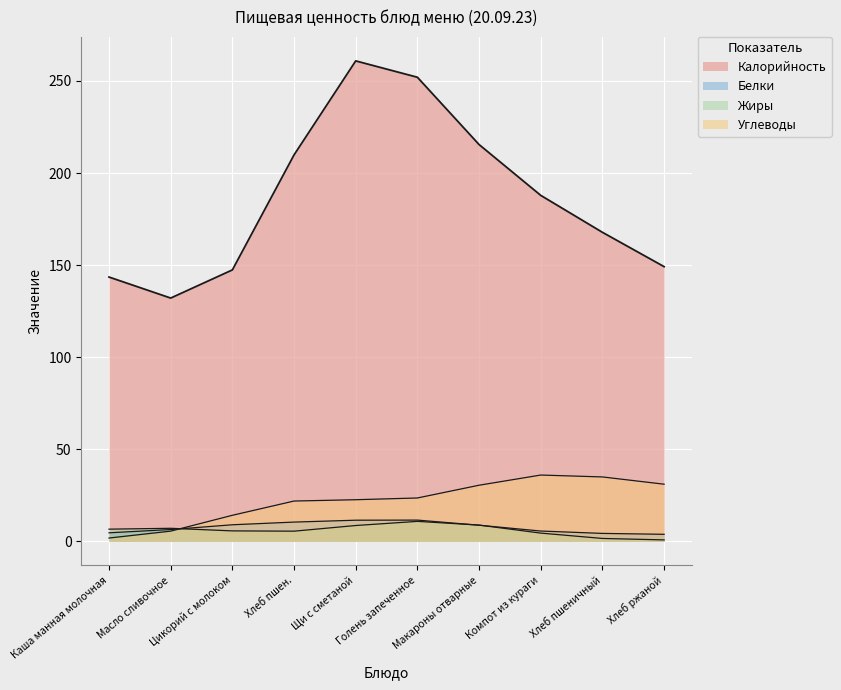

Where do Углеводы and Жиры first cross each other?

Масло сливочное and Цикорий с молоком